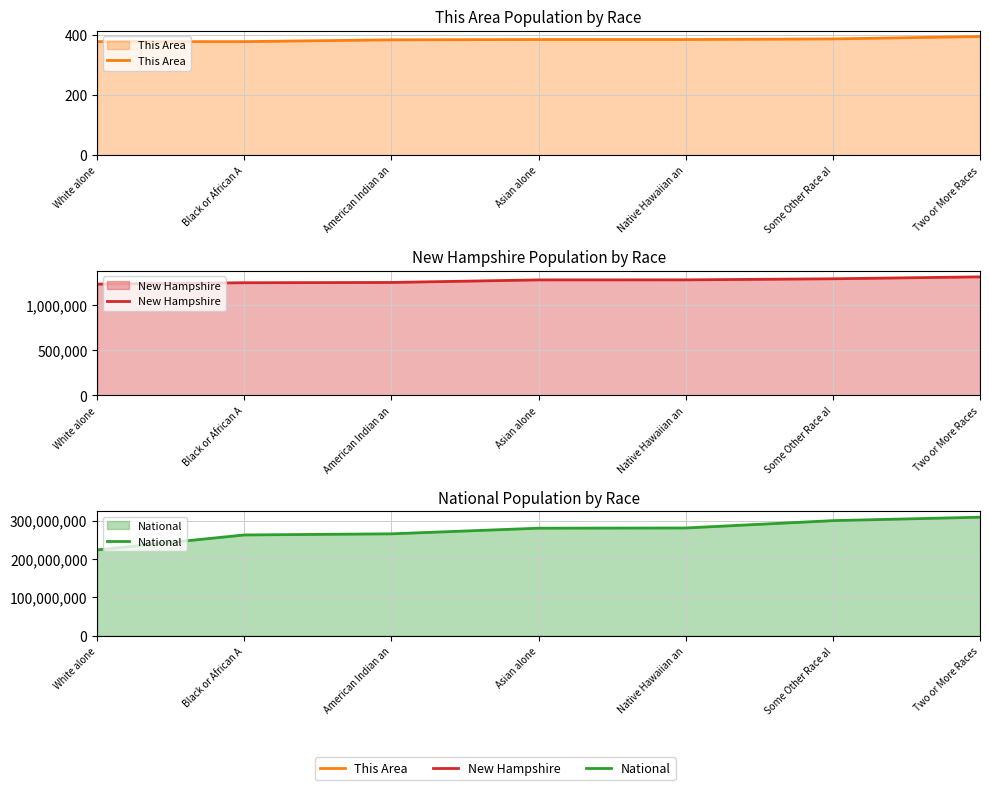

Where does the This Area series first go above 385?

Some Other Race al